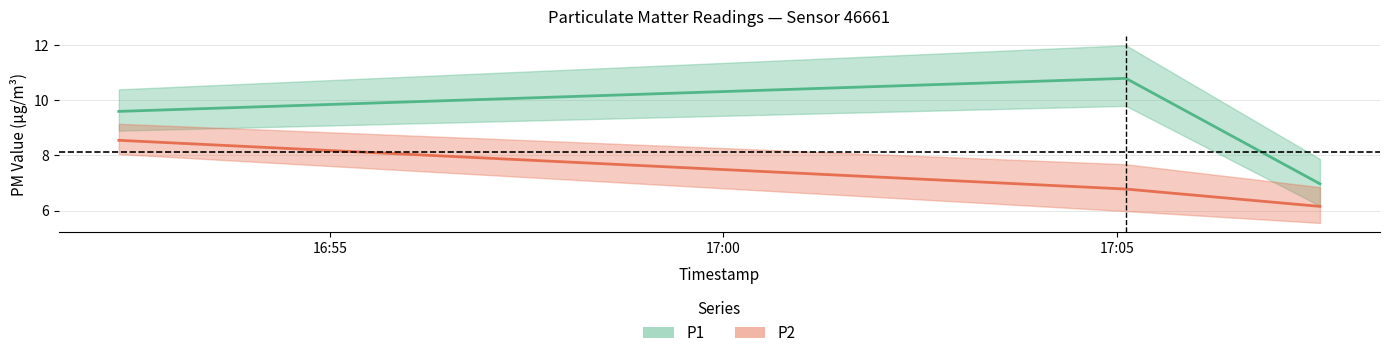

List the series in order of their peak value, highest first.

P1, P2